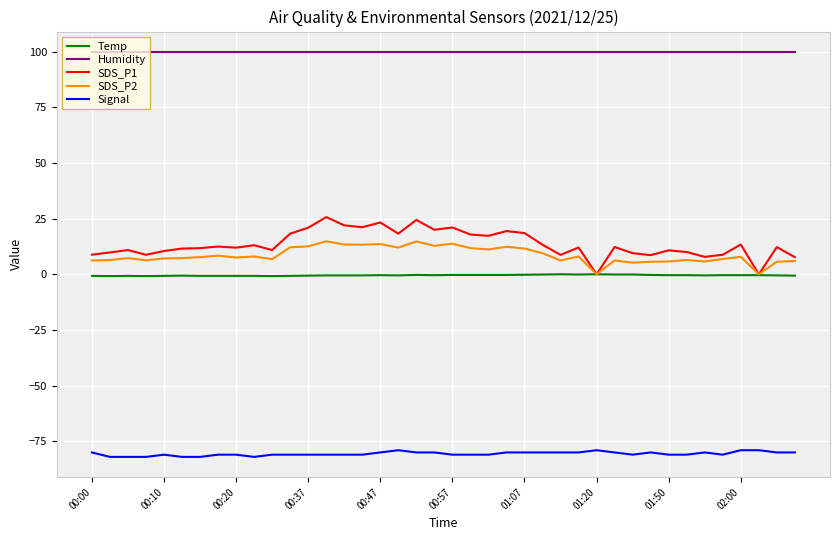

List the series in order of their peak value, lowest first.

Signal, Temp, SDS_P2, SDS_P1, Humidity